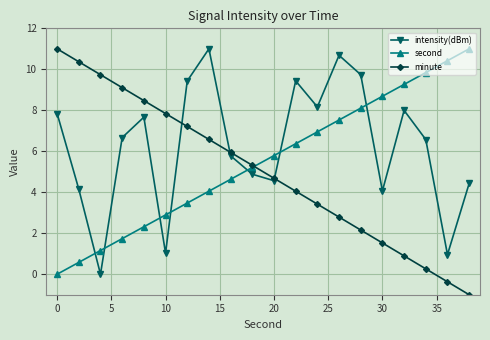

How many intersections are there between second and intensity(dBm)?

7